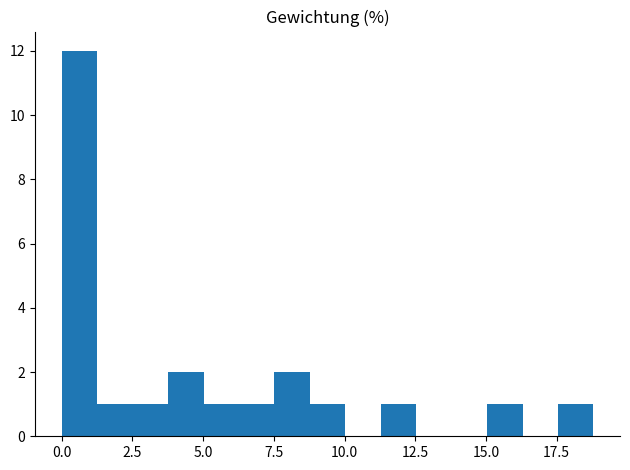

Read against the x-axis, roughly where is the centre of the tallest bar?

0.5